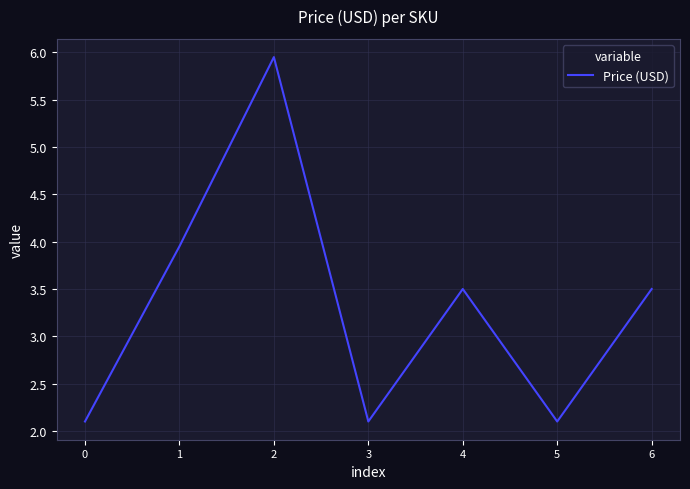

Read the value at 5.

2.1